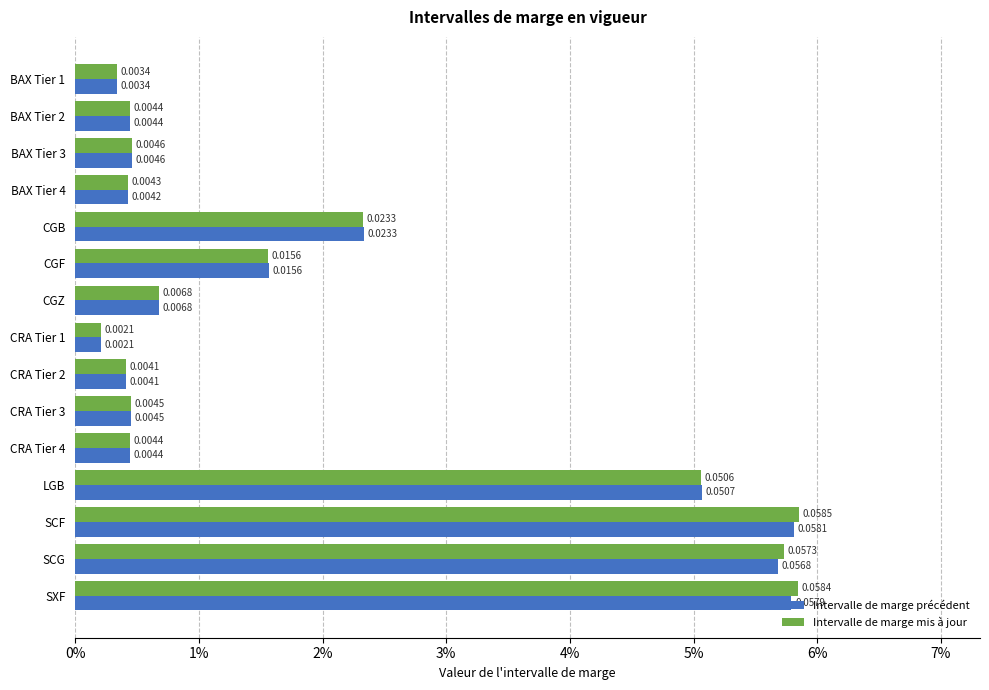

What are all the series names shown in the legend?

Intervalle de marge précédent, Intervalle de marge mis à jour